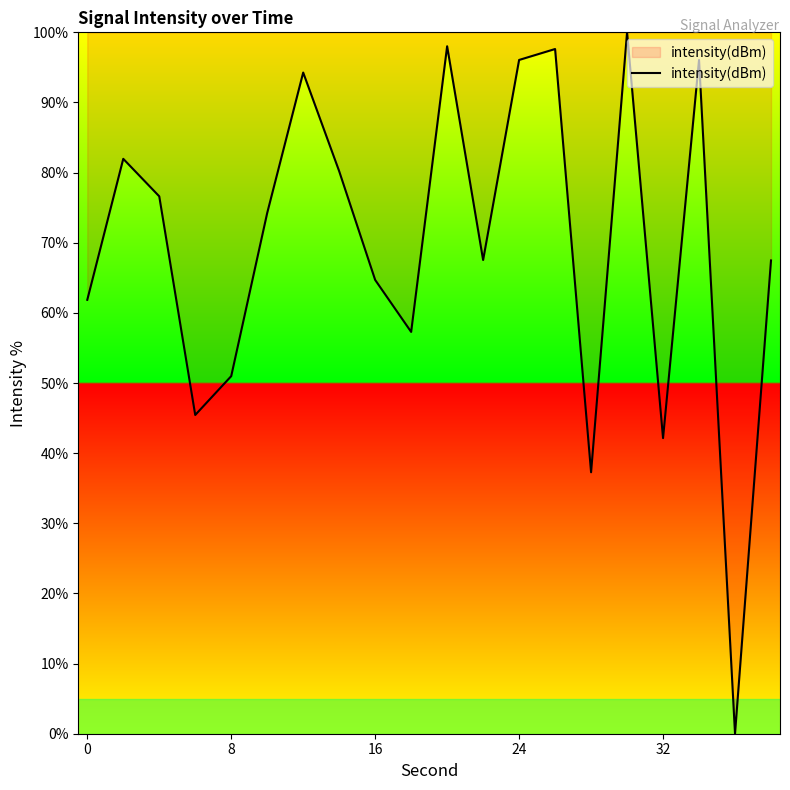

What is the difference between the maximum and minimum values?

100.0